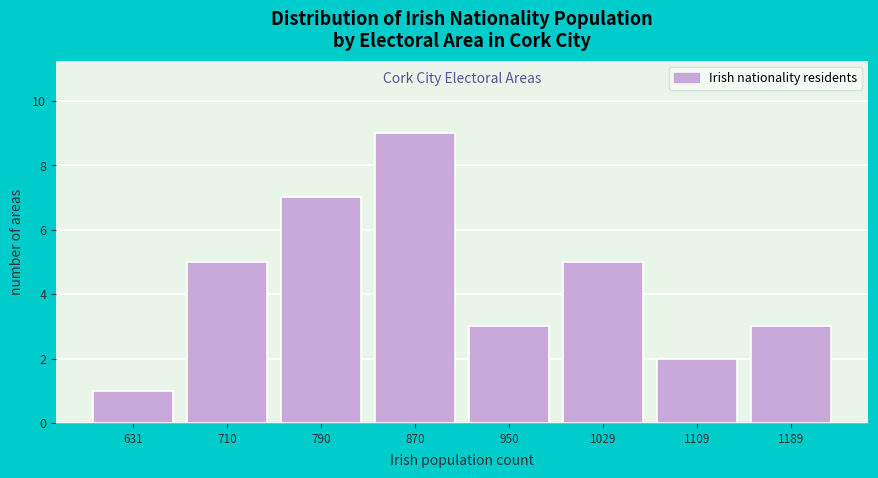

Reading right to left, extract all data points from this chart.

1189=3	1109=2	1029=5	950=3	870=9	790=7	710=5	631=1